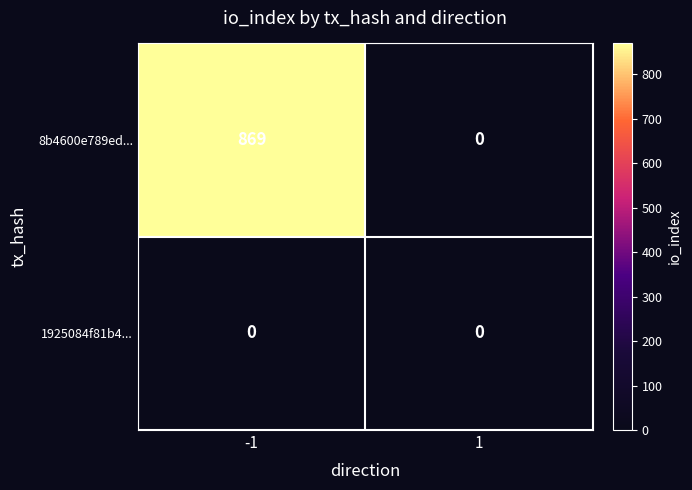

What is the greatest value displayed?

869